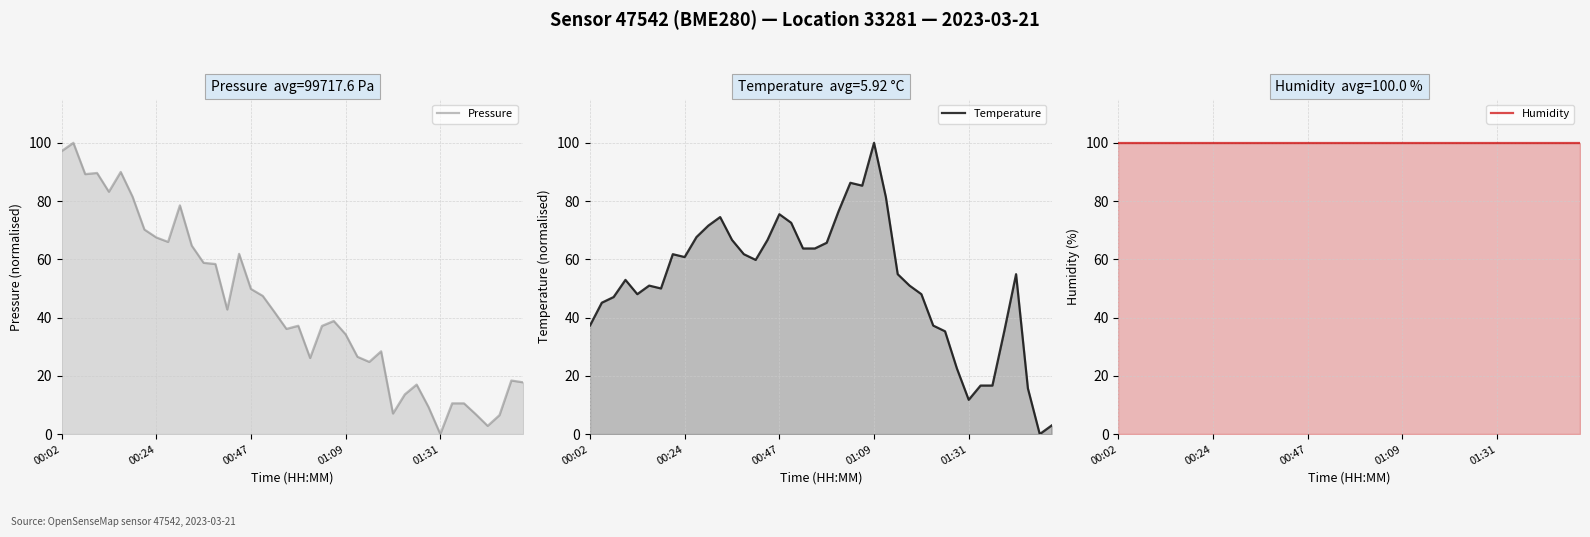

Which series has the widest spread of values?

Pressure